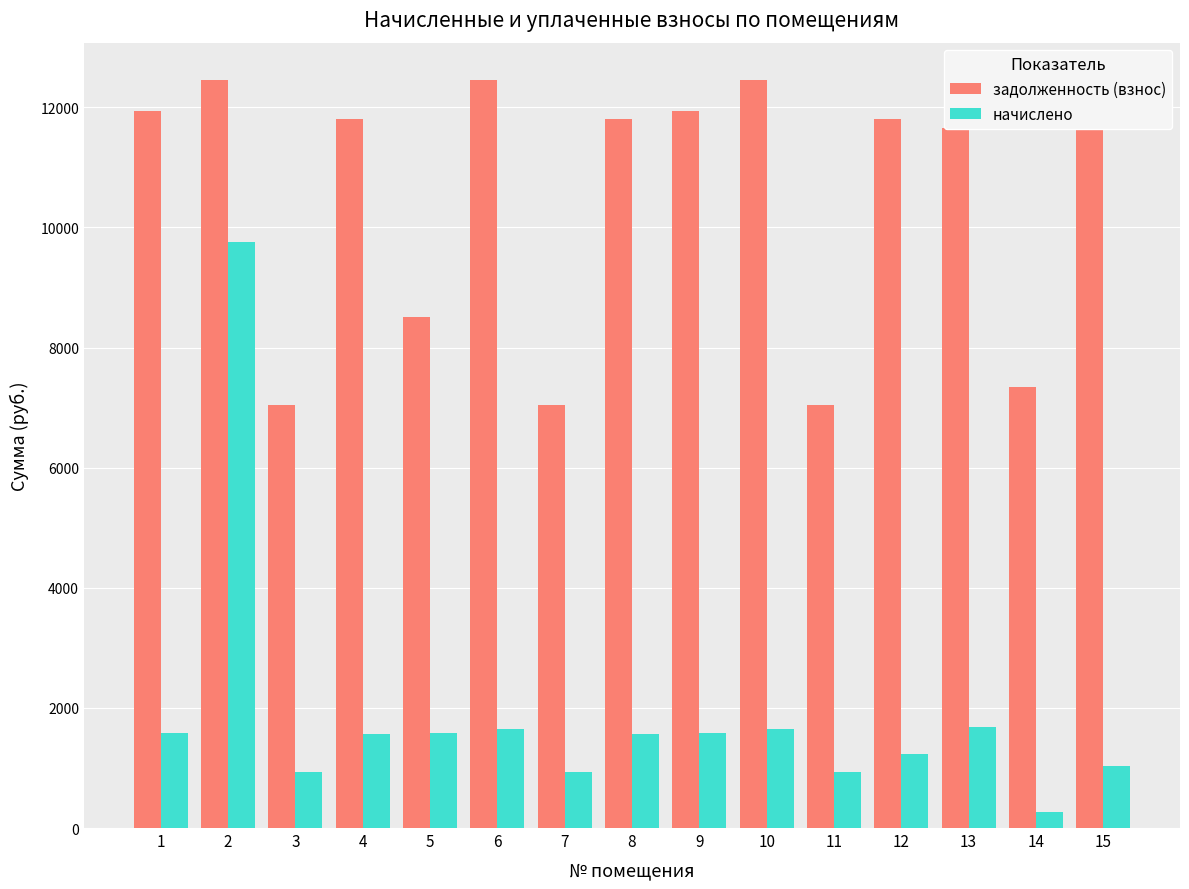

How many bars are there in total?

30